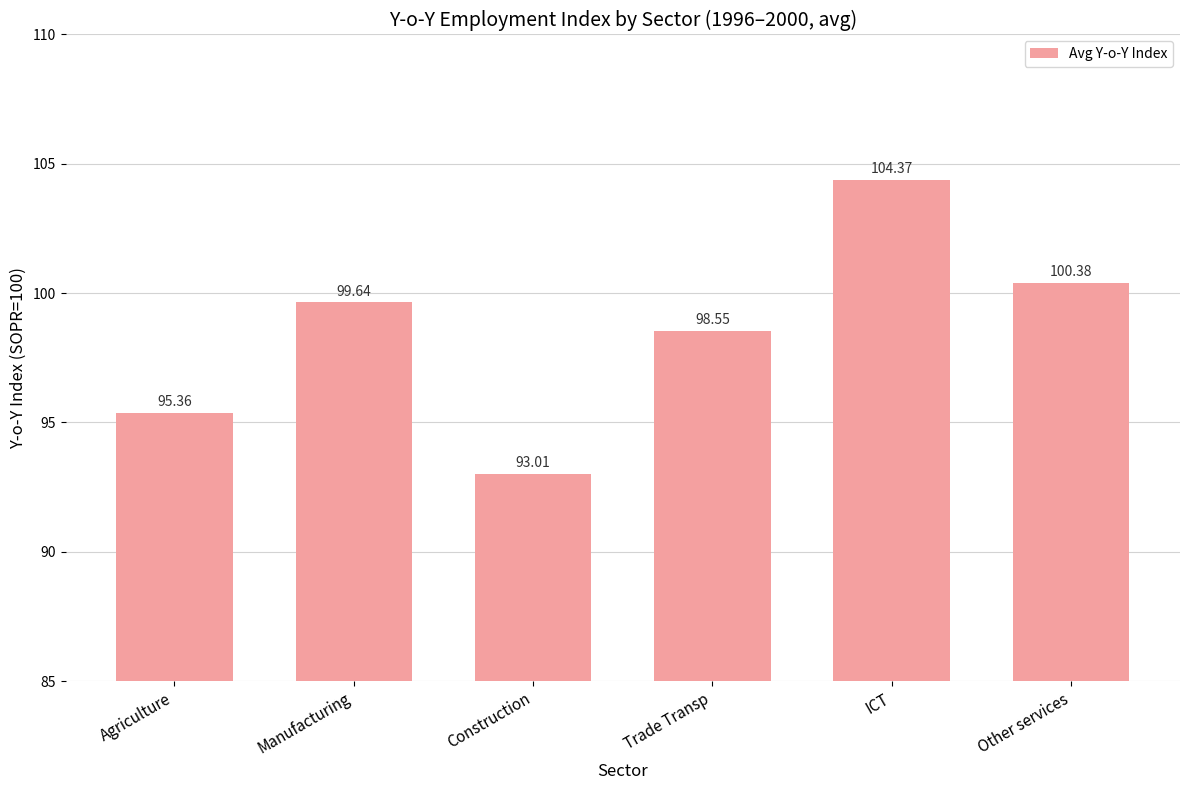

What position from the left is Agriculture?

1